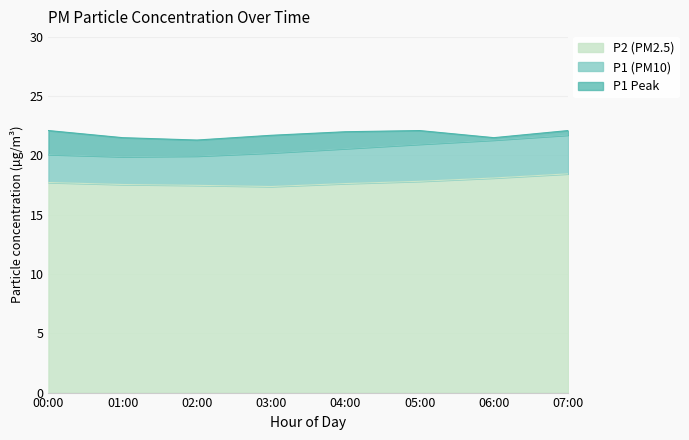

True or false: P2 and P1 intersect in this chart.

False